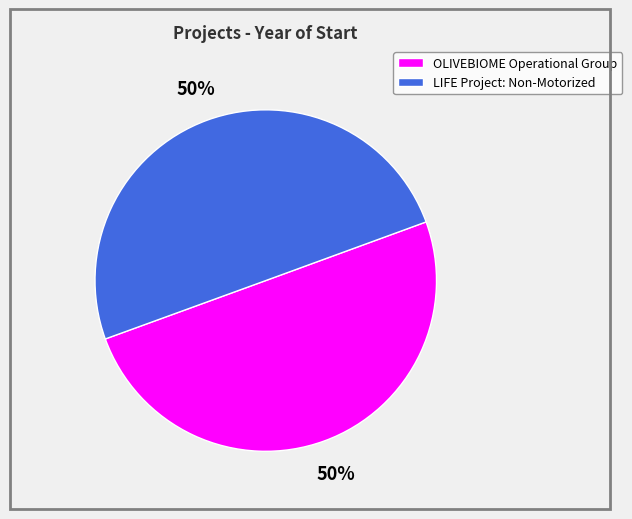

Is the sum of LIFE Project: Non-Motorized and OLIVEBIOME Operational Group greater than half?

Yes